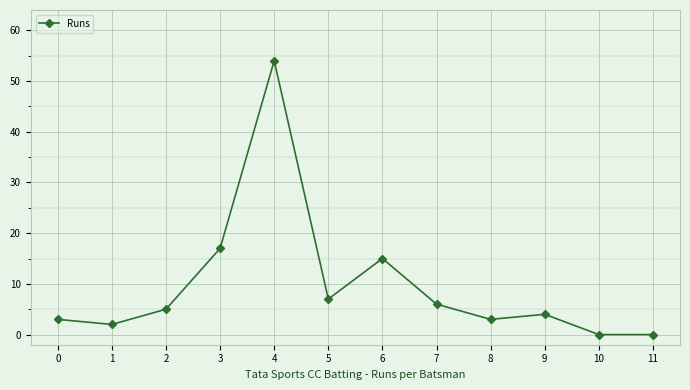

What is the difference between the maximum and second lowest values?

54